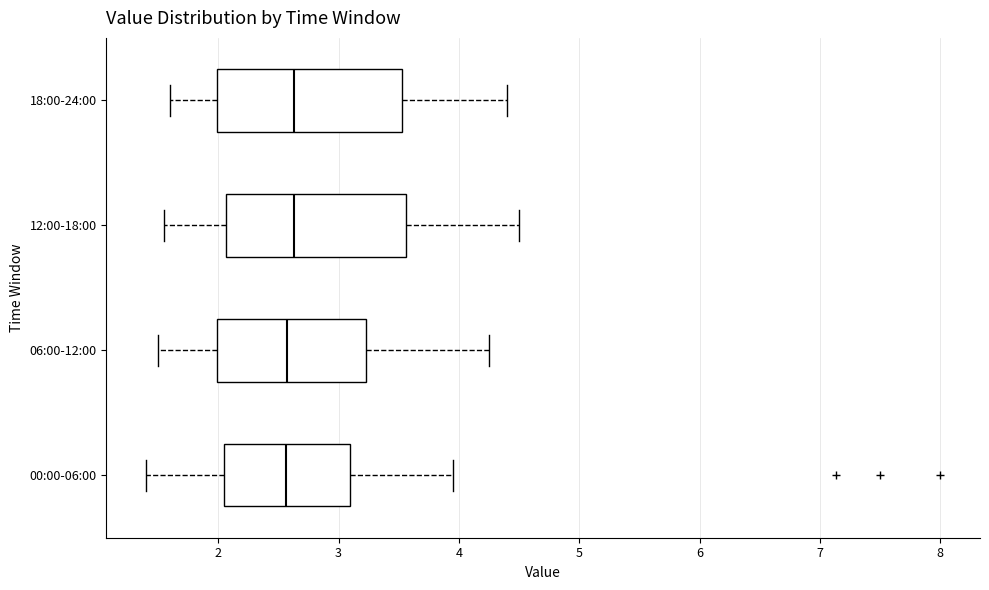

Reading bottom to top, transcribe this box plot: for each box, give where its median line is, the range the box spans, and where its two whiskers end, as read against the x-axis. The values are not printed on the chart, so give them approximately, as read against the axis.

00:00-06:00: median 2.6, box 2.0 to 3.1, whiskers 1.4 to 4.0
06:00-12:00: median 2.6, box 2.0 to 3.2, whiskers 1.5 to 4.3
12:00-18:00: median 2.6, box 2.1 to 3.6, whiskers 1.6 to 4.5
18:00-24:00: median 2.6, box 2.0 to 3.5, whiskers 1.6 to 4.4